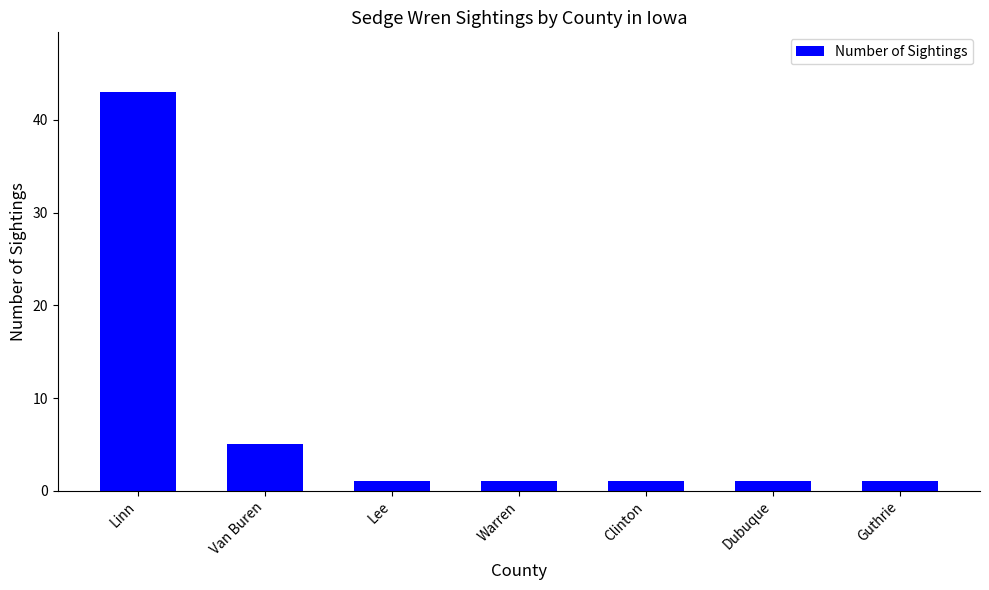

Does the chart contain any negative values?

No